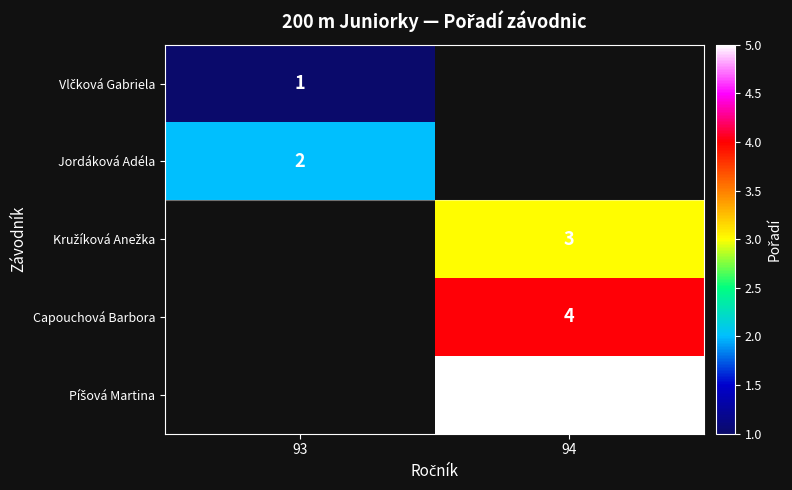

Is it true that Capouchová Barbora equals 6 at 94?

False